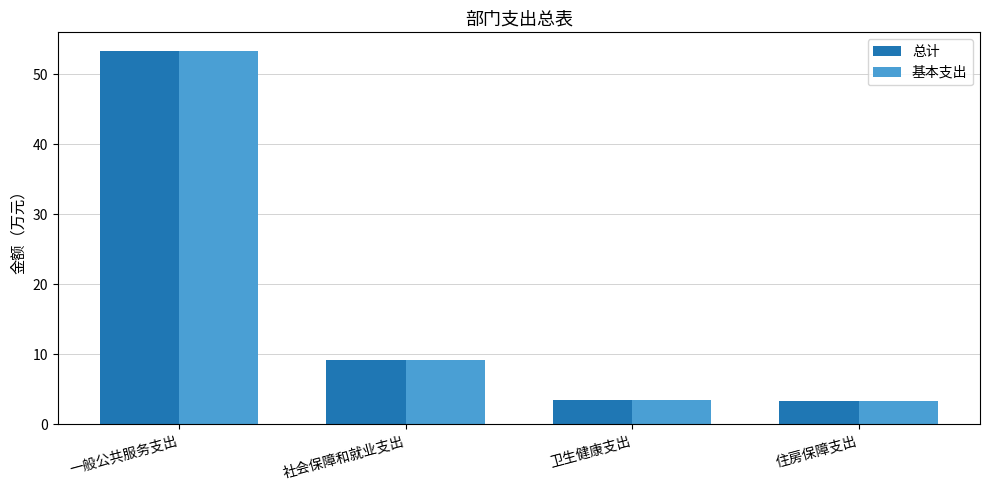

At which category is the sum across all series the highest?

一般公共服务支出